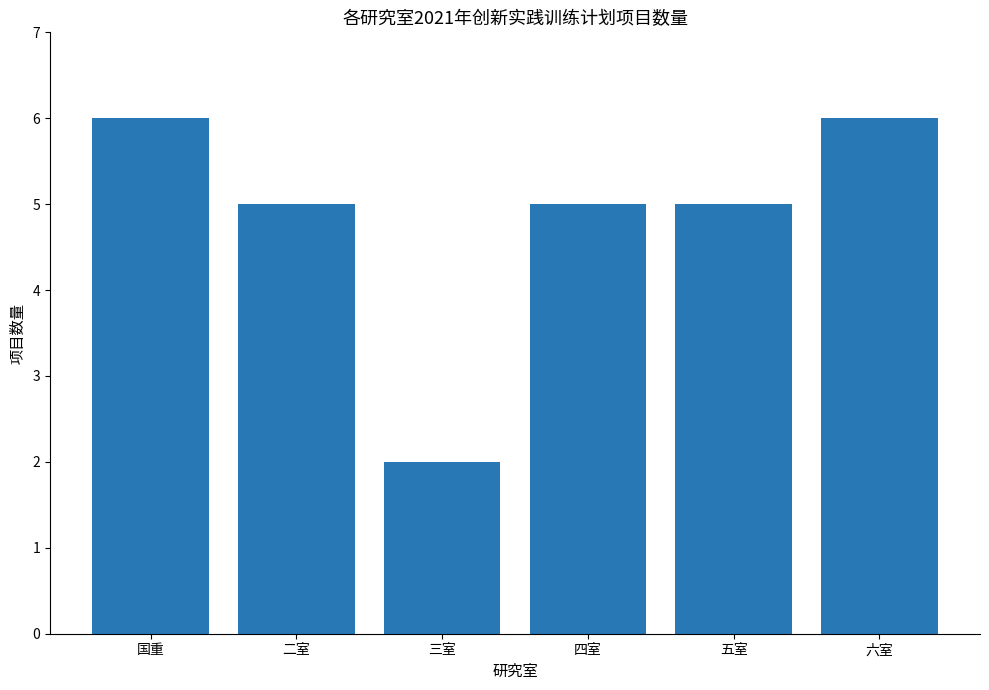

Is it true that the value at 国重 is 6?

True